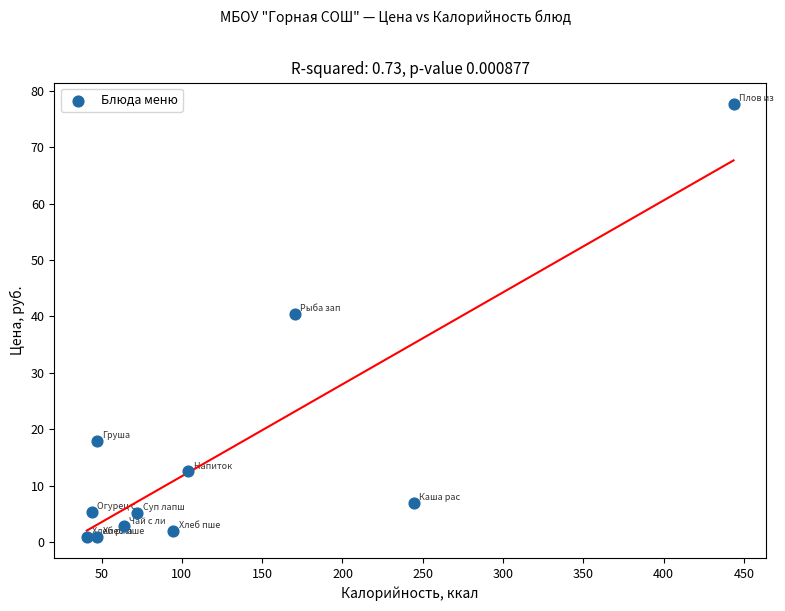

What Y value in the scatter plot is closest to 39?

40.4